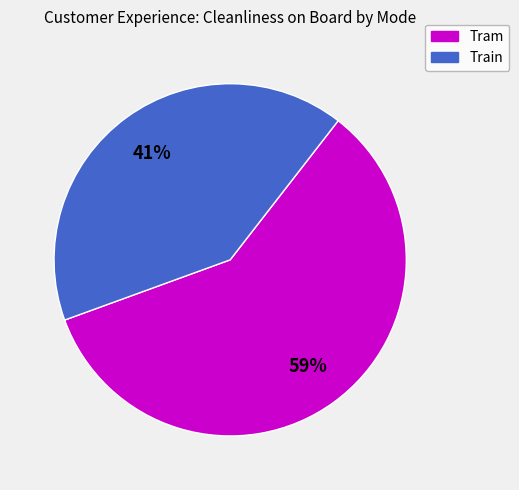

What percentage is the Tram slice, to the nearest percent?

59%